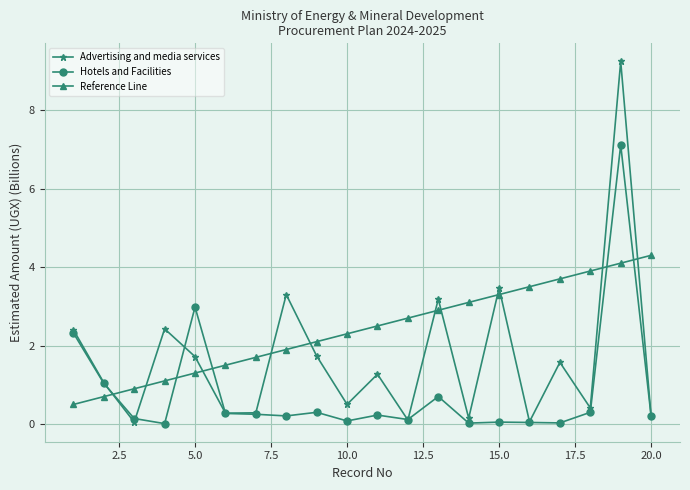

Rank the series by their maximum value, from highest to lowest.

Advertising and media services, Hotels and Facilities, Reference Line